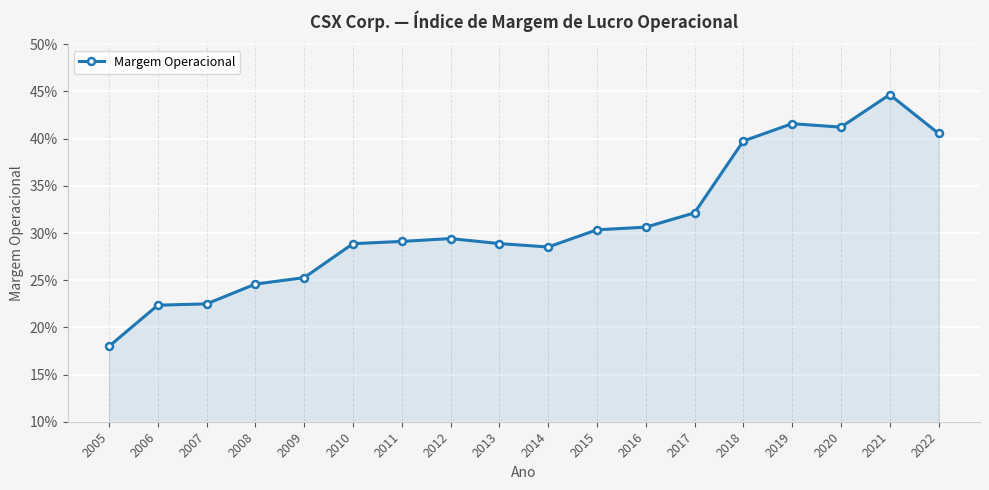

Where is the data nearest to the value 0?

2005